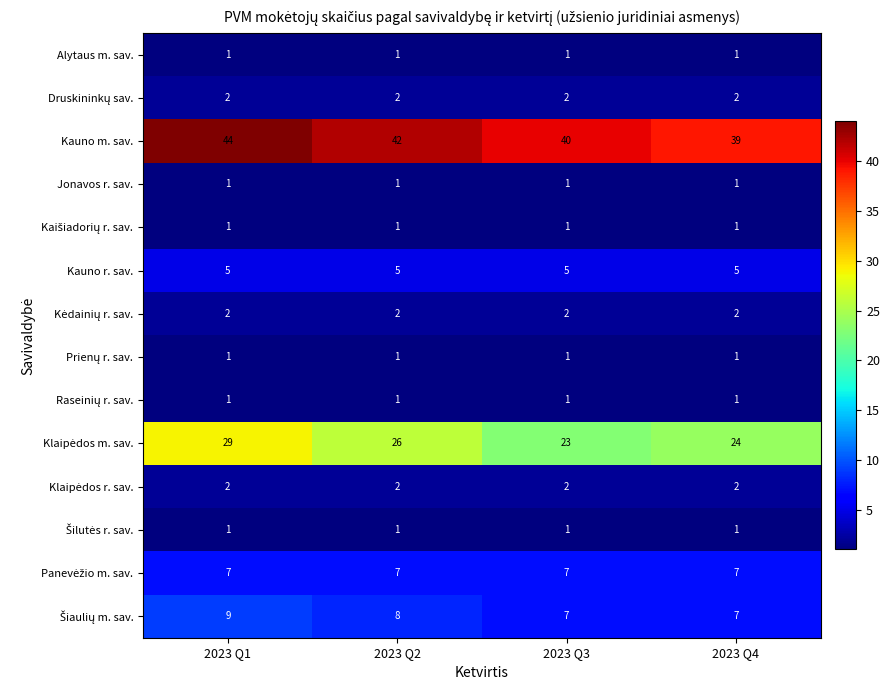

At which category is the sum across all series the highest?

2023 Q1